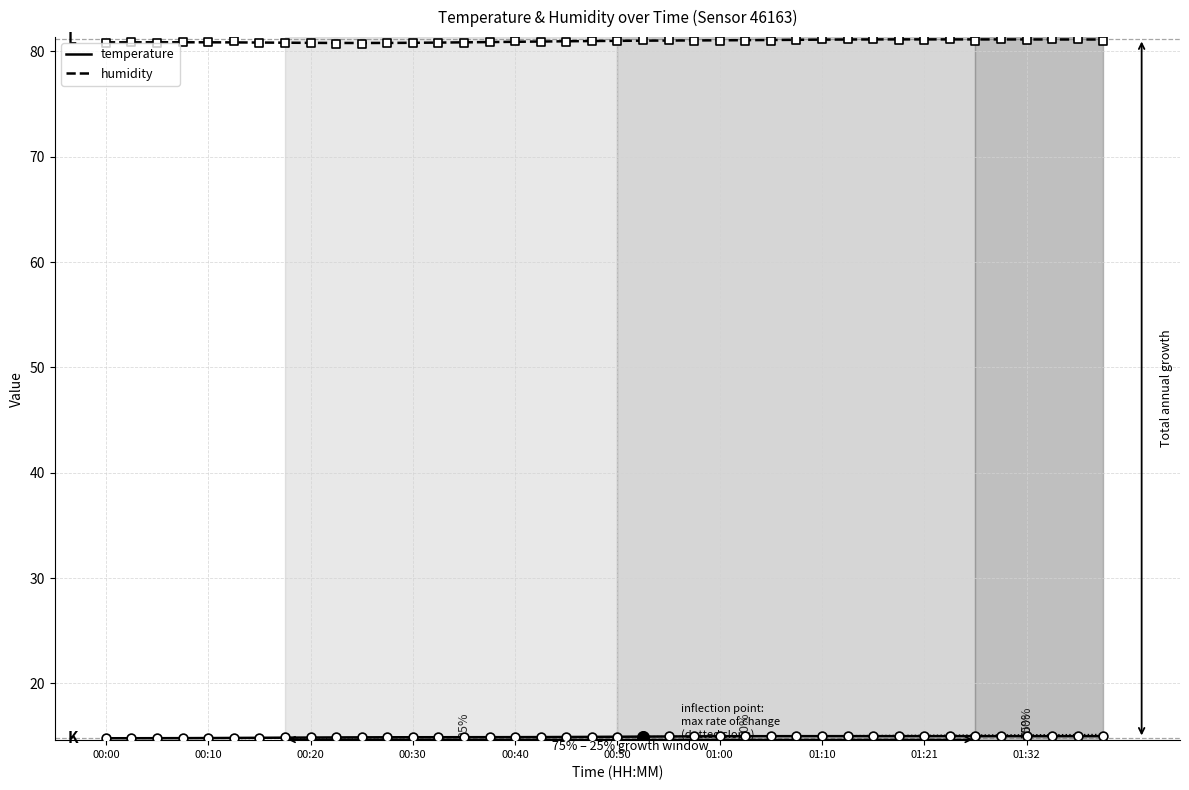

Which series reaches the minimum Y coordinate?

temperature